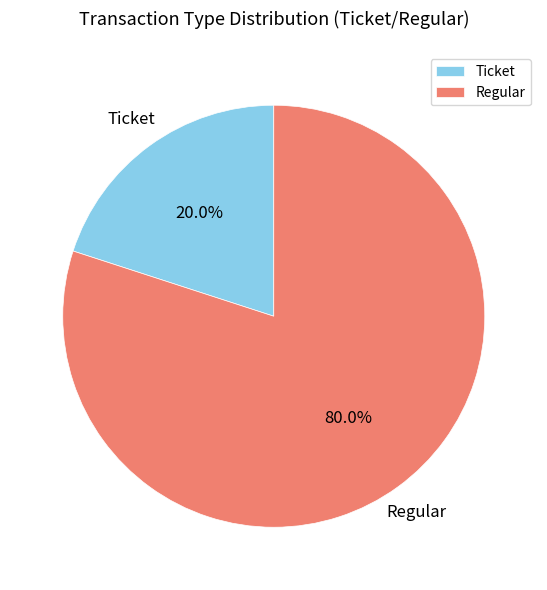

What percentage is the Regular slice, to the nearest percent?

80%